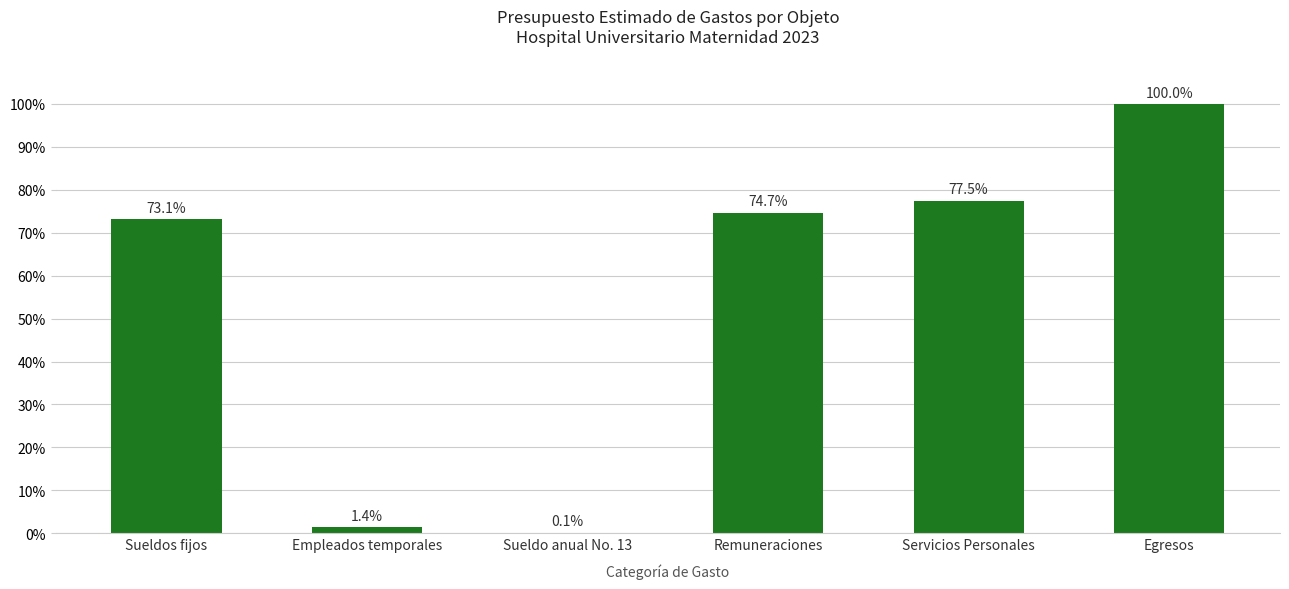

Are the bars horizontal?

No